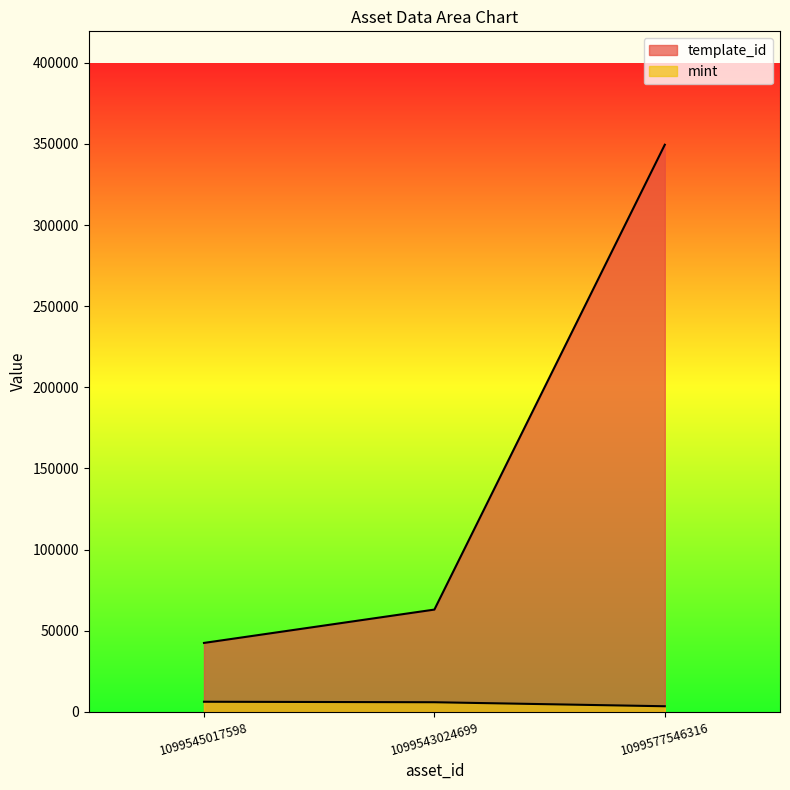

What is the sum of all mint values?

15401